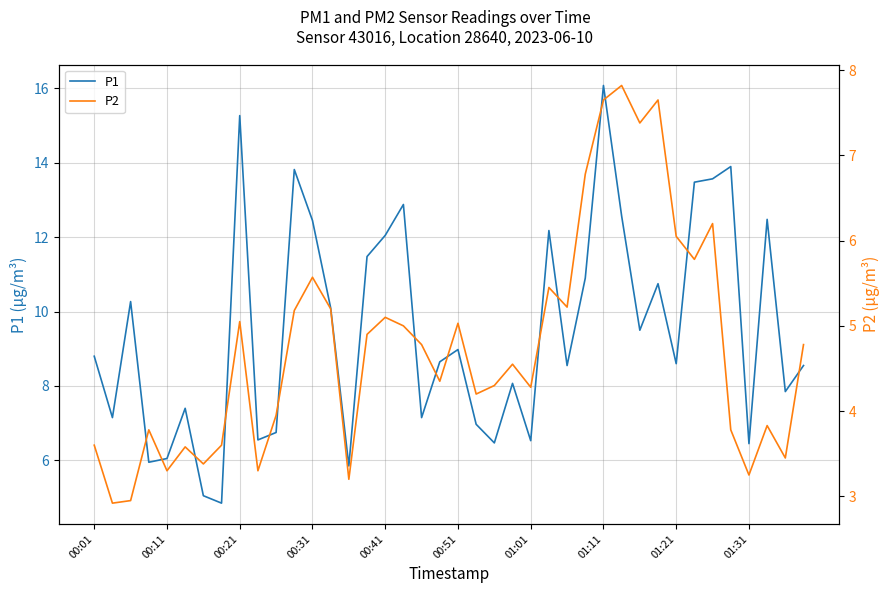

At which label is P2 closest to 5?

17